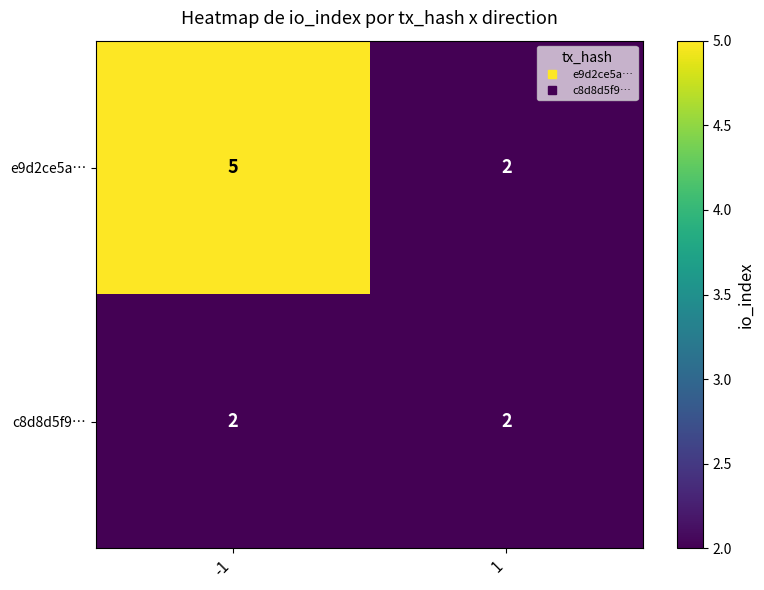

Reading left to right, list all the values displayed in this chart.

e9d2ce5a…: -1=5	1=2
c8d8d5f9…: -1=2	1=2